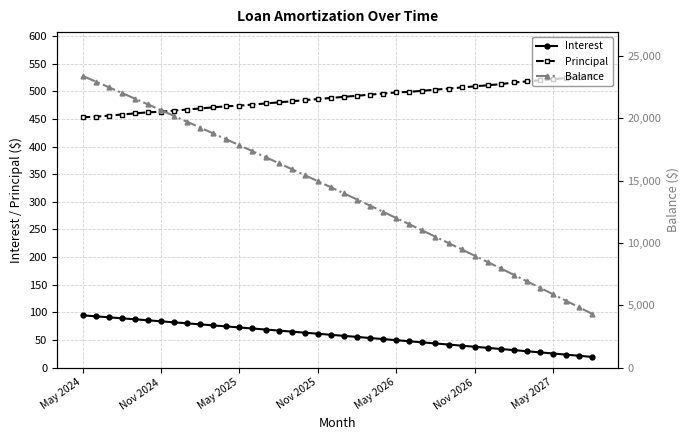

True or false: Interest and Principal cross at least once.

False